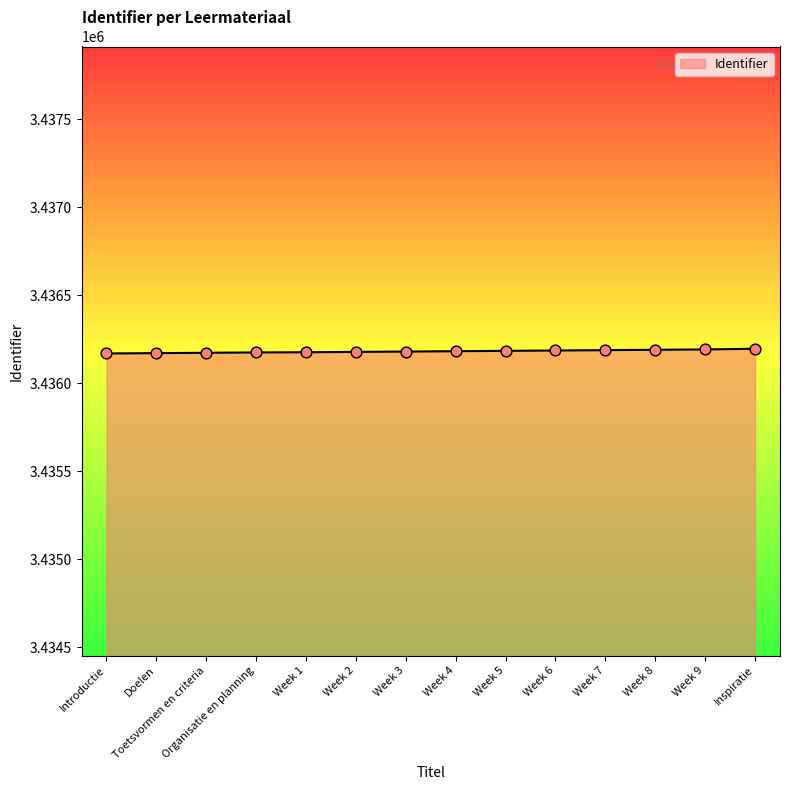

Approximately how many times larger is the value at Week 3 compared to Week 6?

1.0